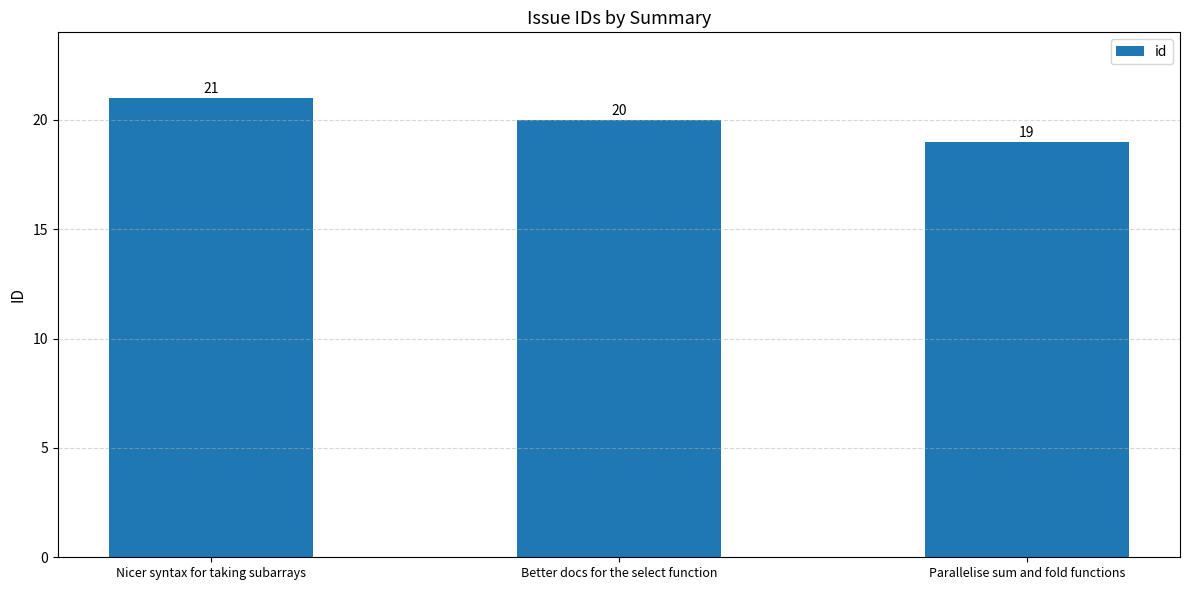

At which category does the chart reach its peak across all series?

Nicer syntax for taking subarrays